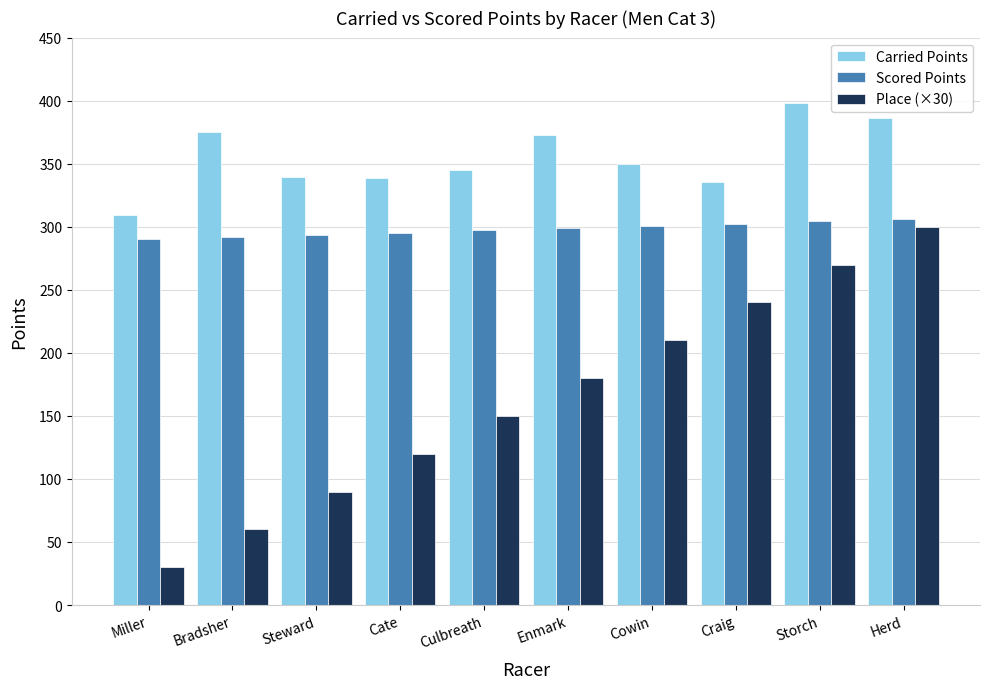

Which series has the largest range (max minus min)?

Place (×30)